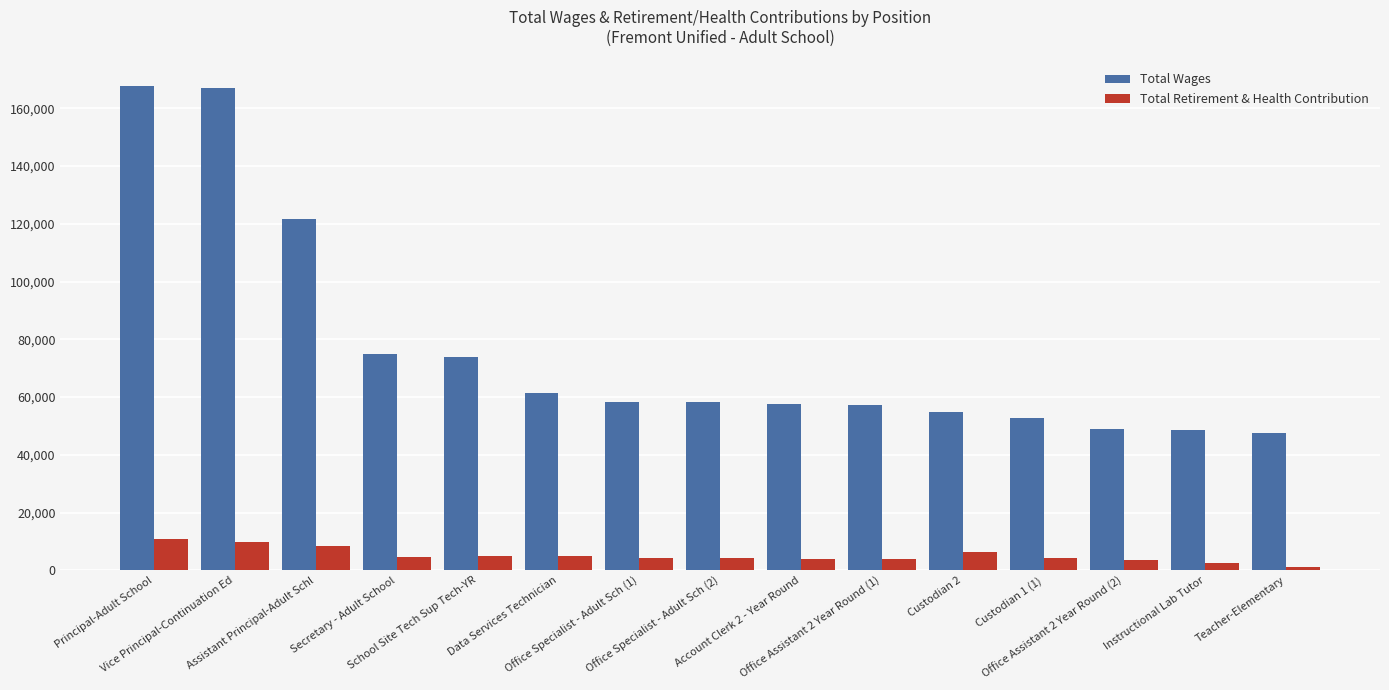

What is the greatest value displayed?

167641